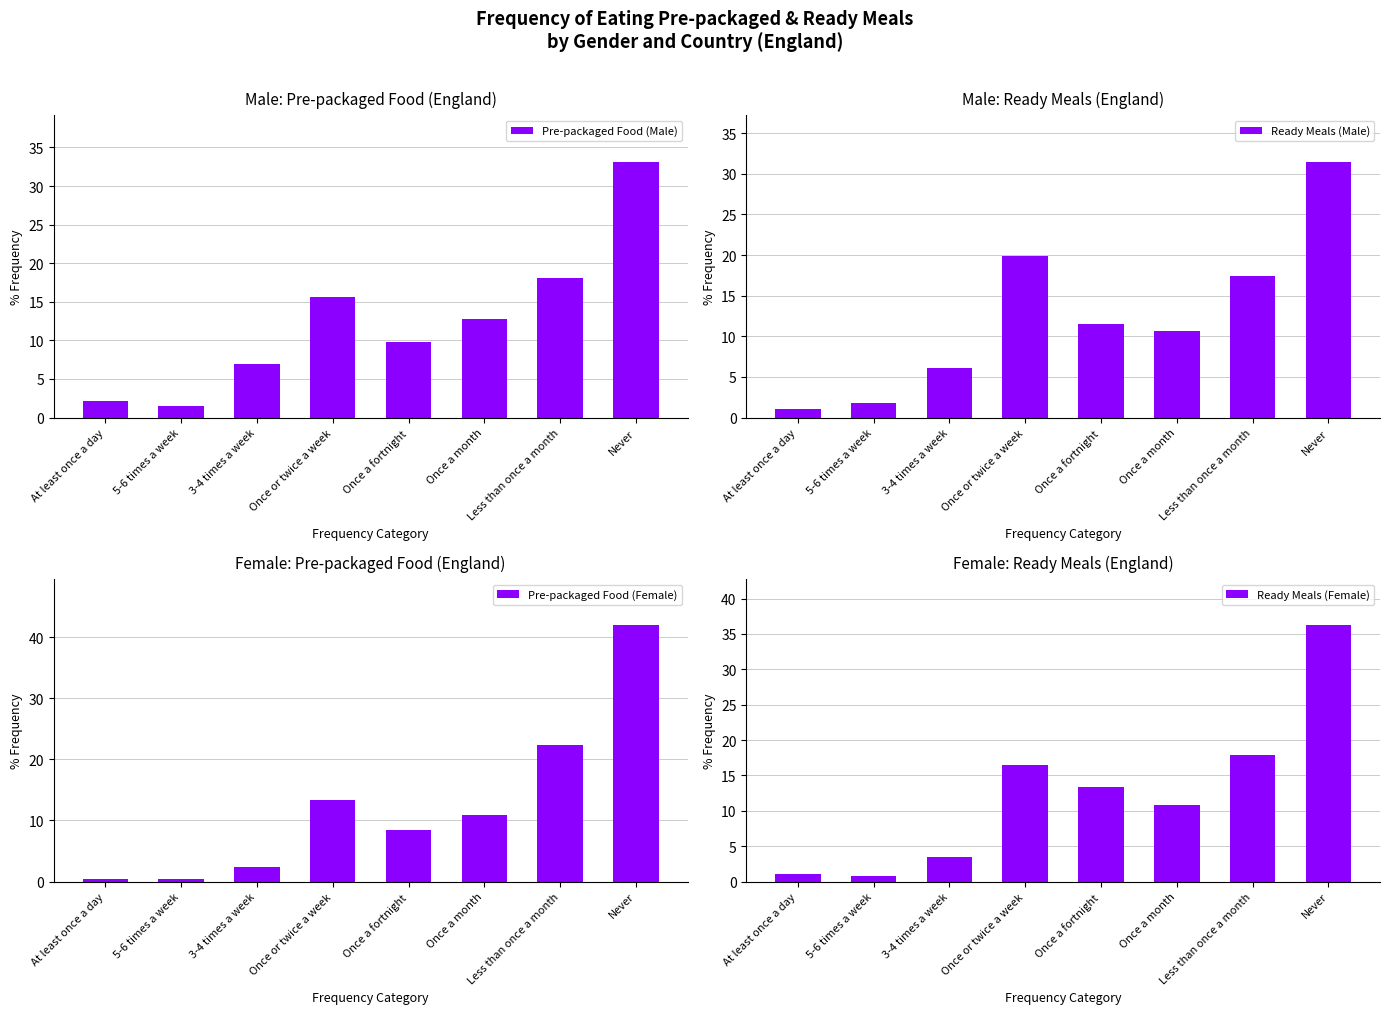

True or false: Ready Meals (Female) has a value of 59.8 at Never.

False